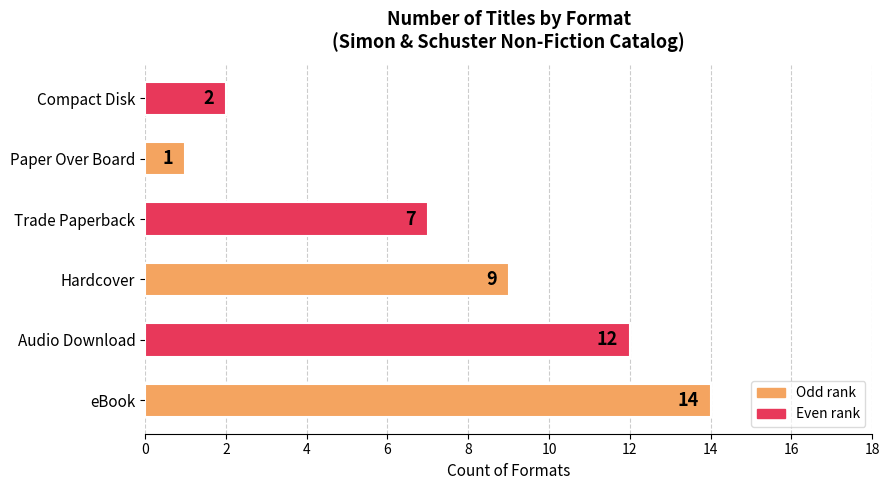

What is the difference between the values at Hardcover and eBook?

5